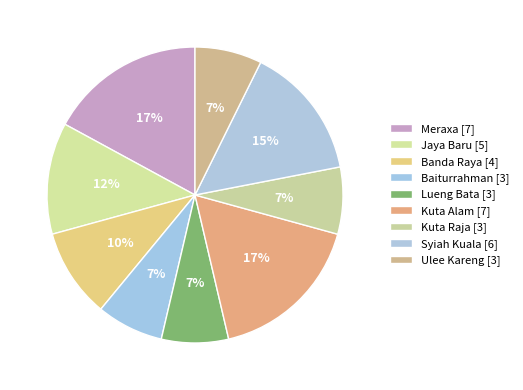

Is there a majority slice in this chart?

No